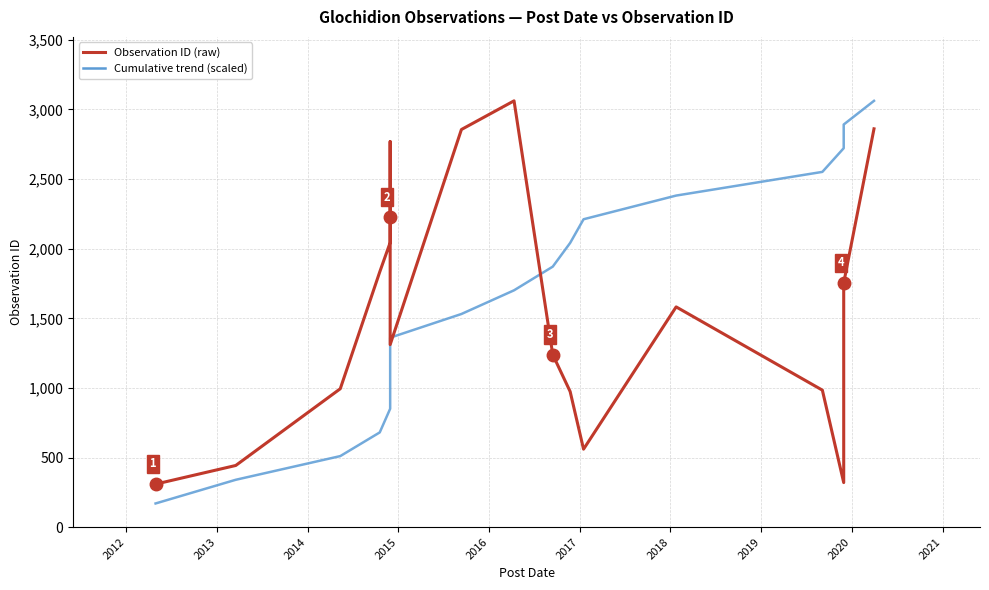

What are all the series names shown in the legend?

Cumulative trend (scaled), Observation ID